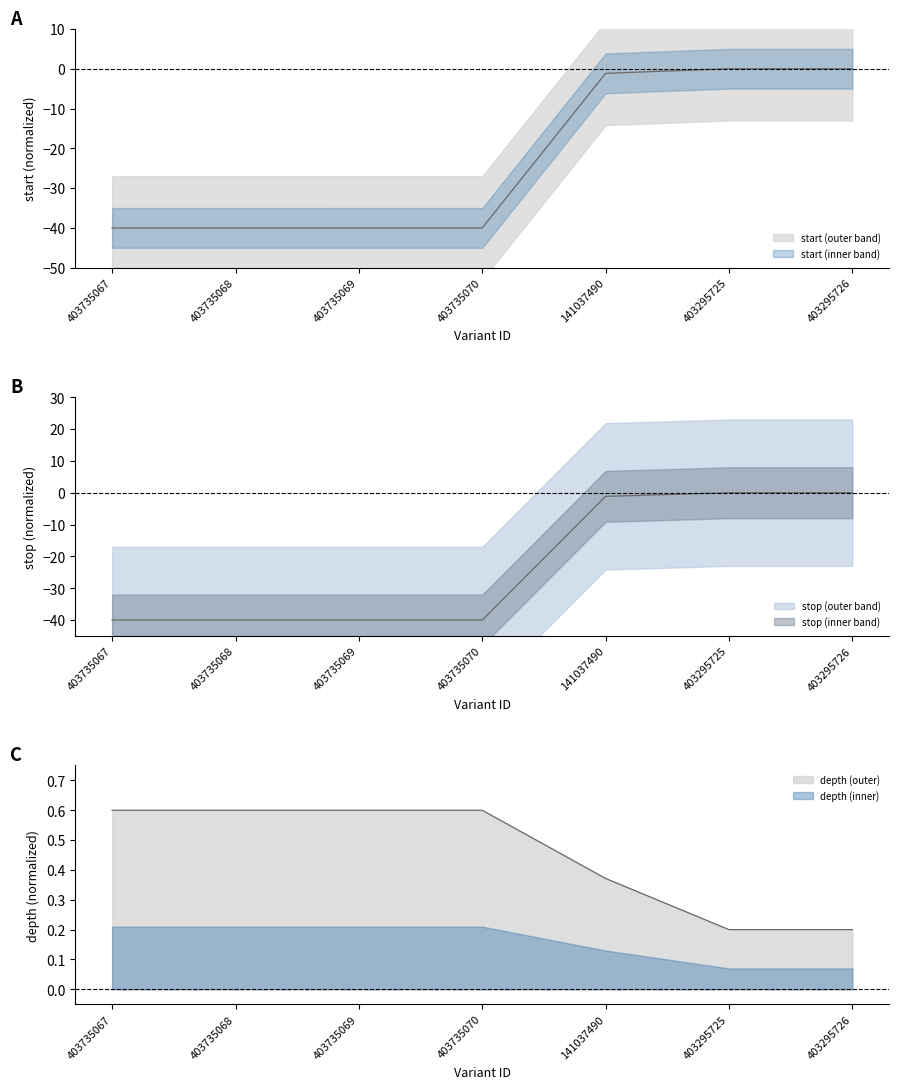

How many distinct data groups are displayed?

3